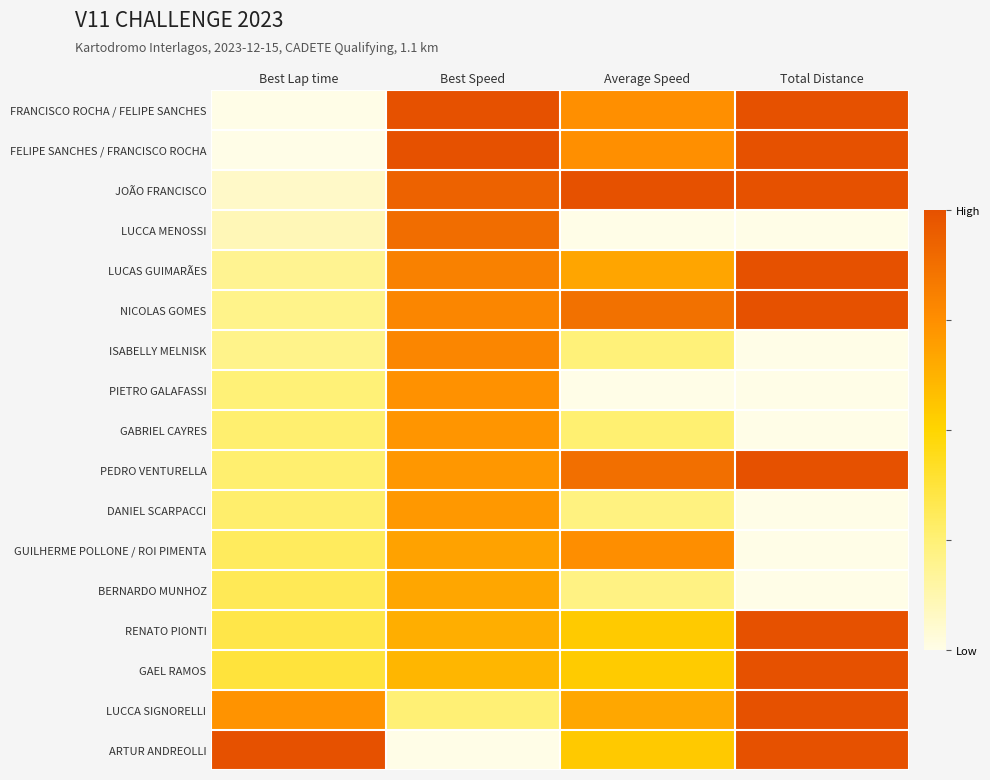

What is the greatest value displayed?

1.0